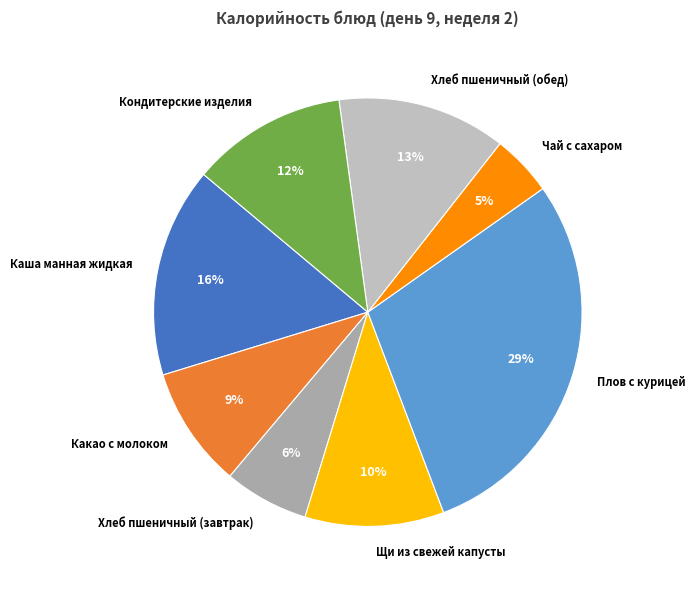

What is the largest slice in the pie chart?

Плов с курицей